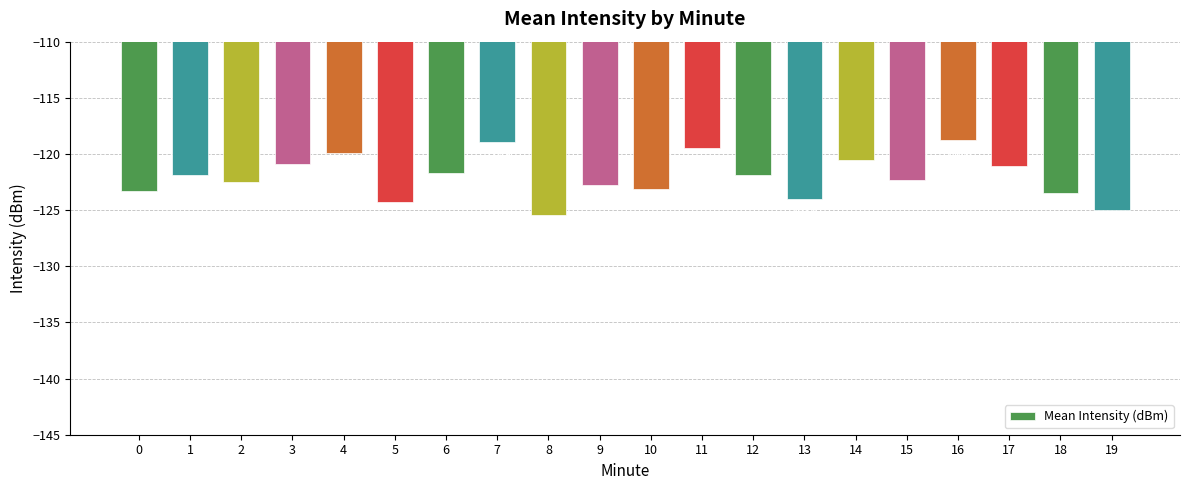

What is the difference between the values at 7 and 14?

1.6